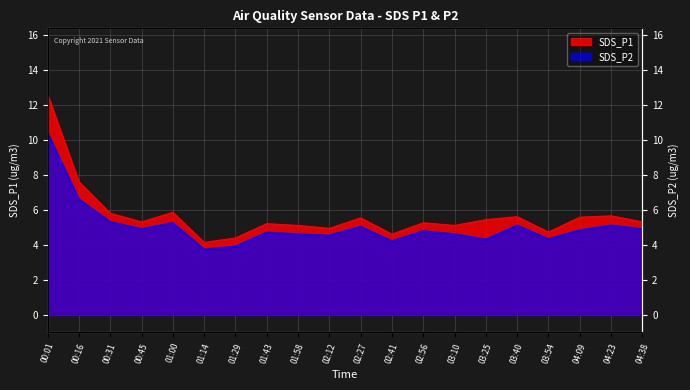

What is the label of the 1st point from the left?

00:01